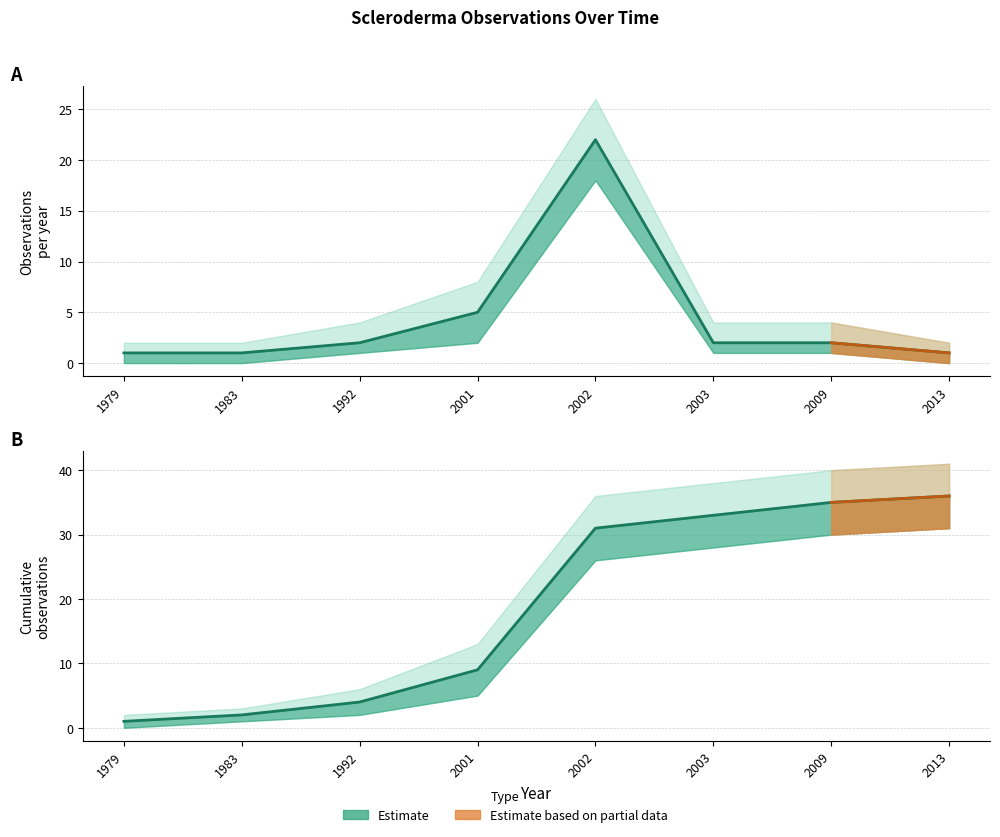

Is the value of Observations at 1992 greater than the value of Cumulative at 1992?

No